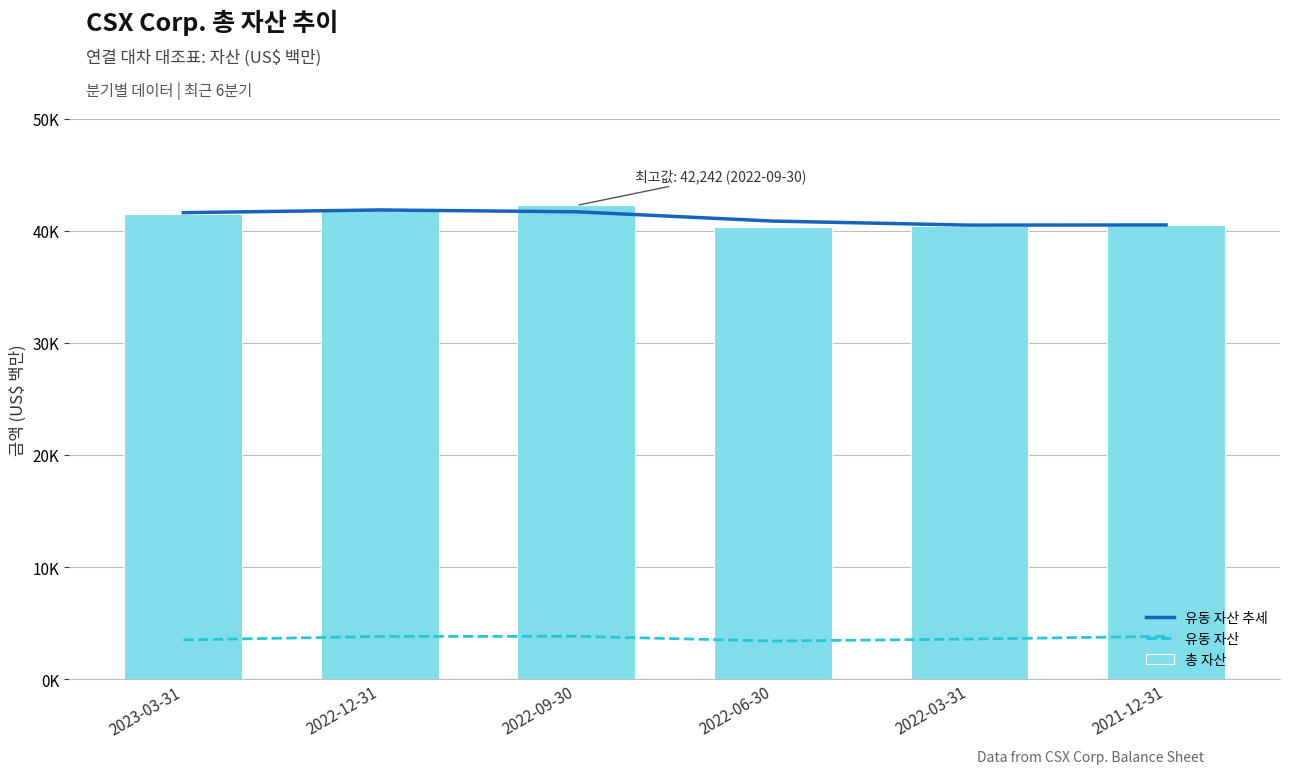

How many data points does each series have?

6